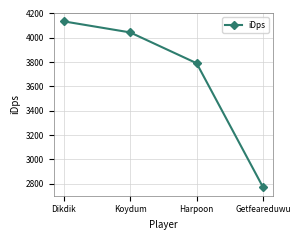

What is the value of the 4th point from the left?

2768.9